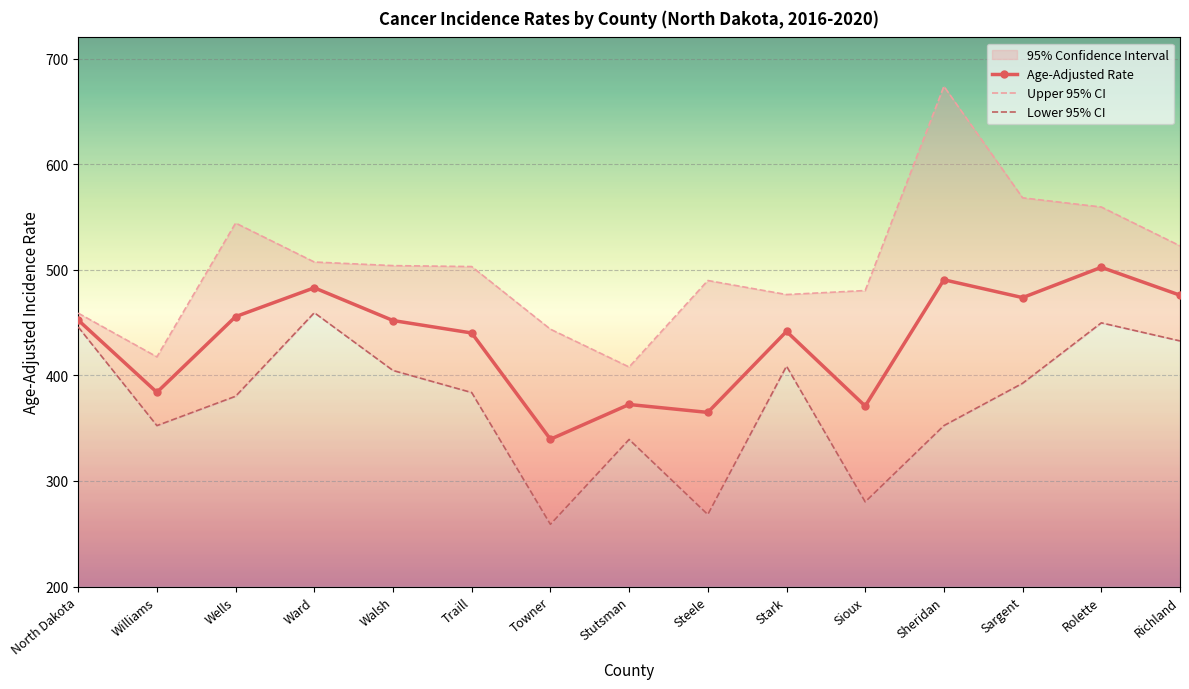

What is the label of the 15th point from the left?

Richland